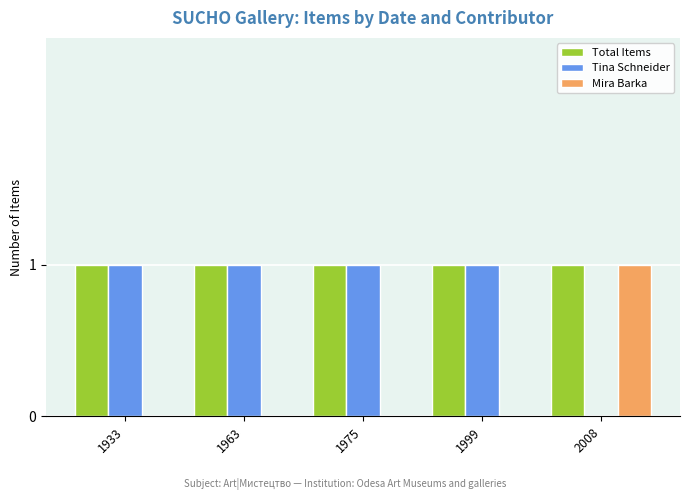

What is the total value across all series at 1963?

2